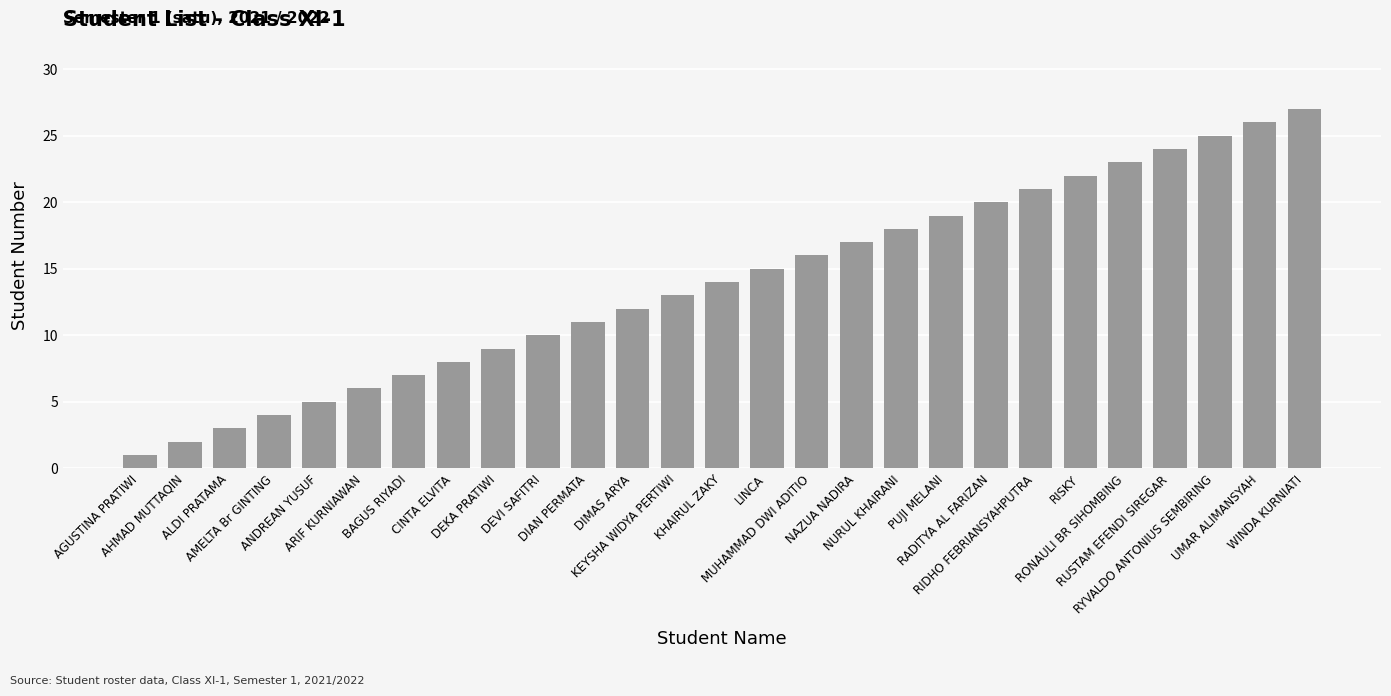

Between ANDREAN YUSUF and KEYSHA WIDYA PERTIWI, which is larger?

KEYSHA WIDYA PERTIWI